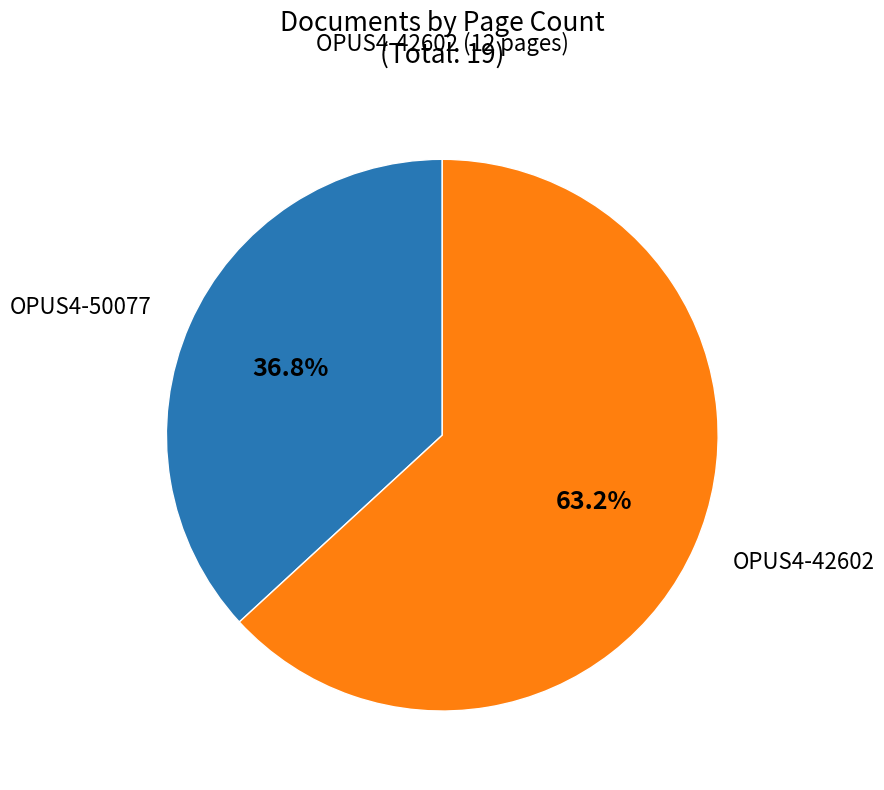

Is there a majority slice in this chart?

Yes